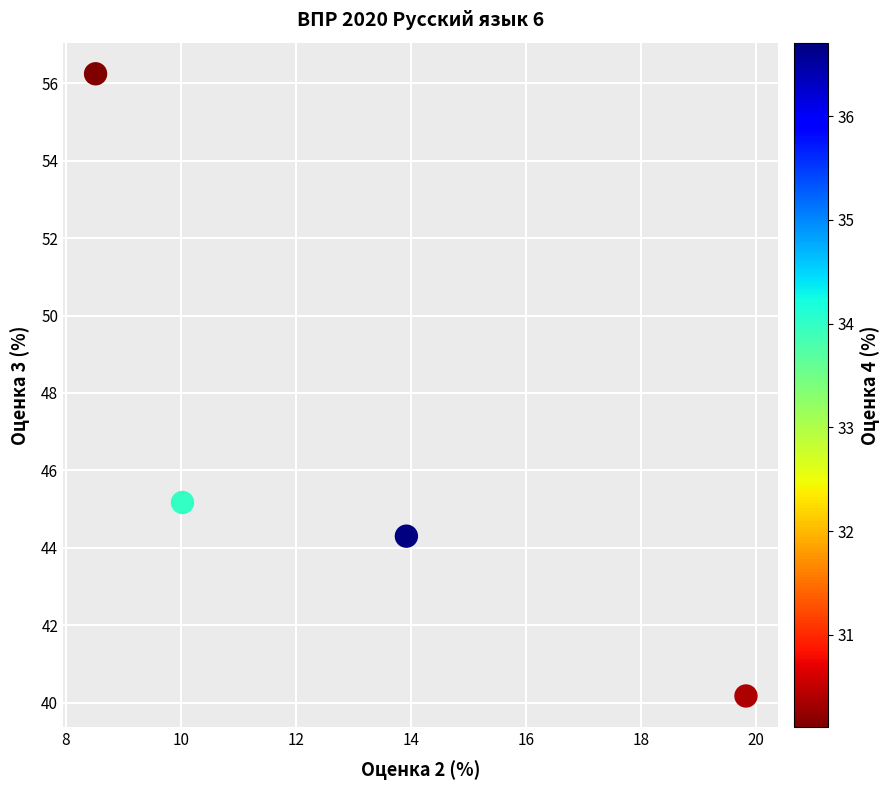

What Y value in the scatter plot is closest to 48?

45.2